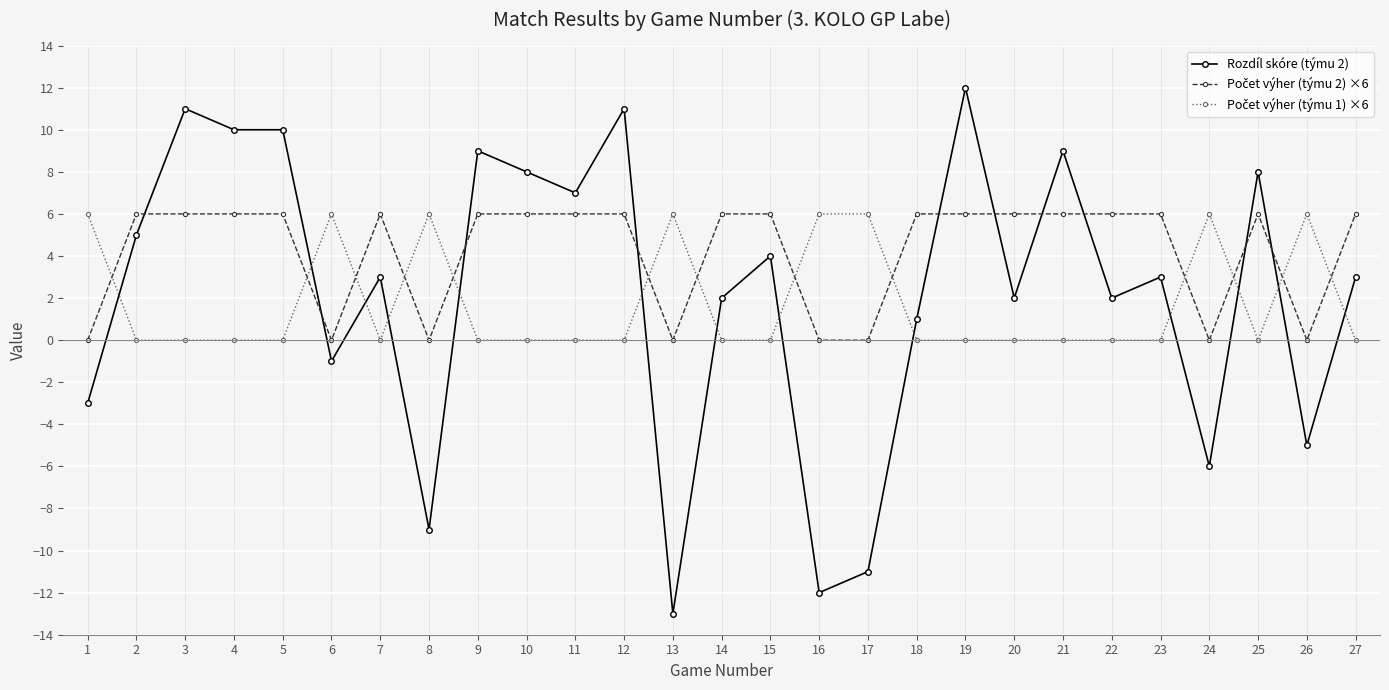

Which category has the highest value across all series?

19